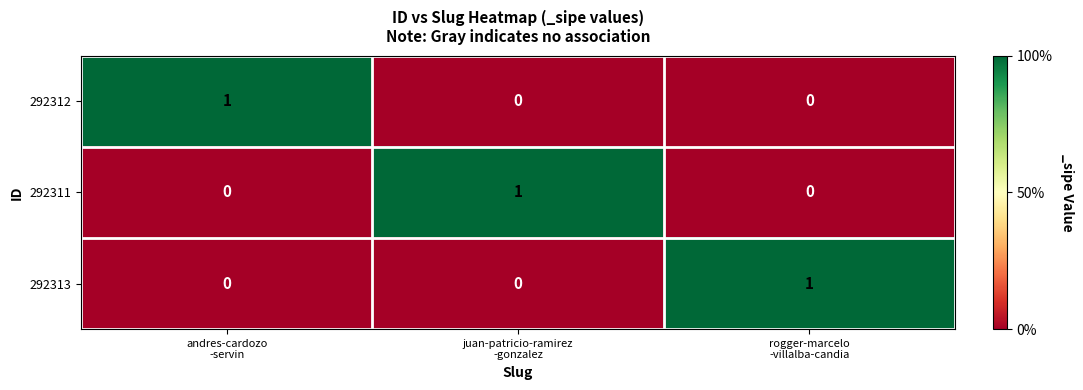

At how many categories does at least one series exceed 0?

3